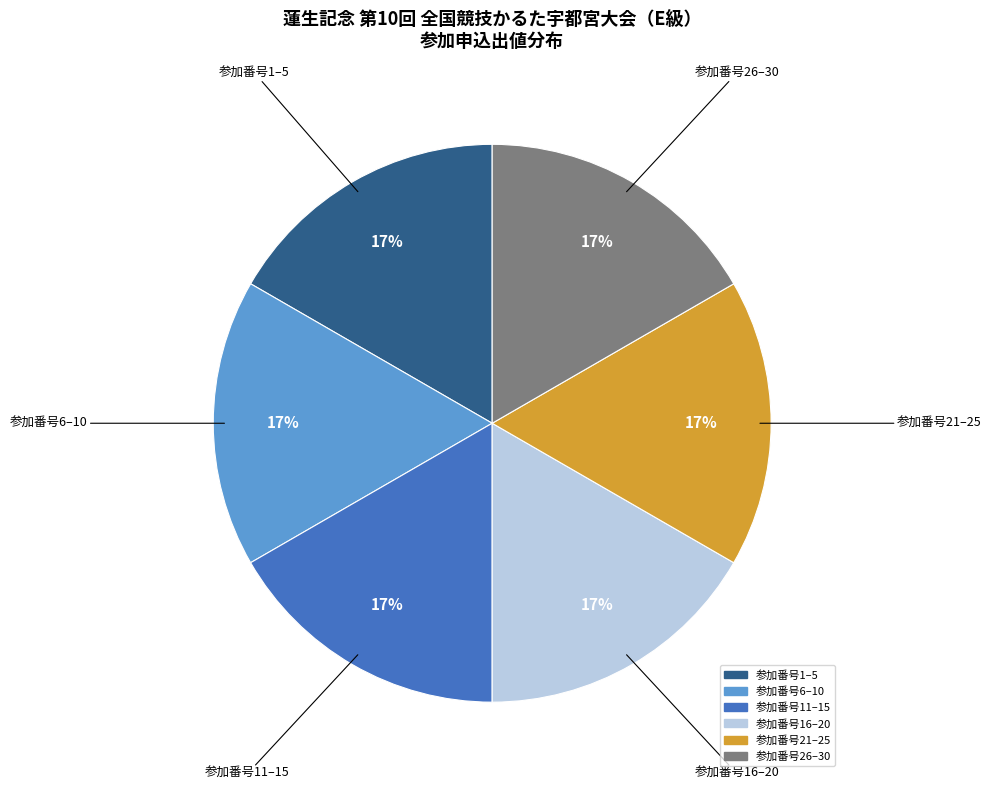

Approximately how many times larger is the value at 参加番号16–20 compared to 参加番号11–15?

1.0